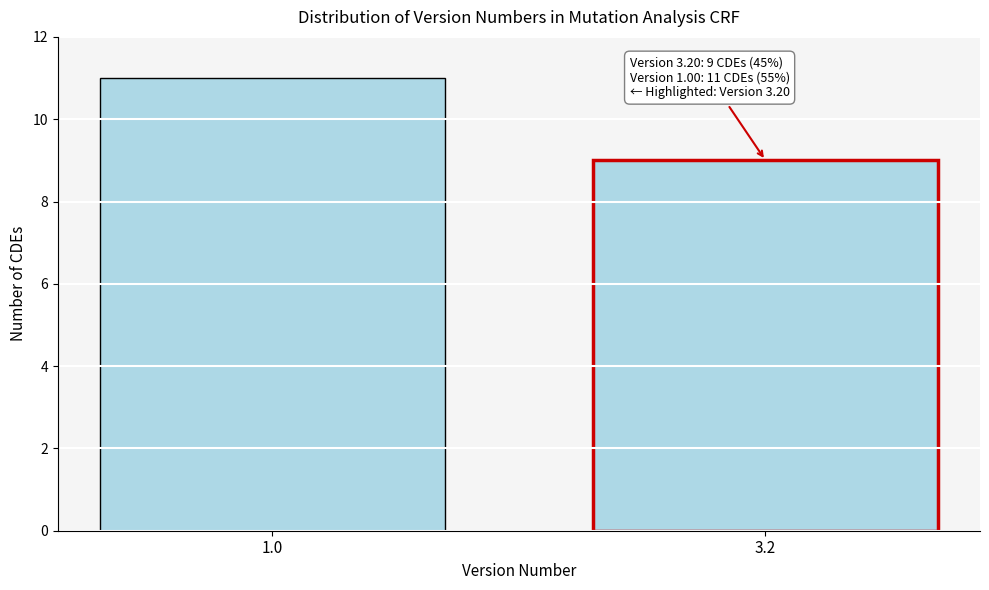

Reading left to right, extract all data points from this chart.

11	9